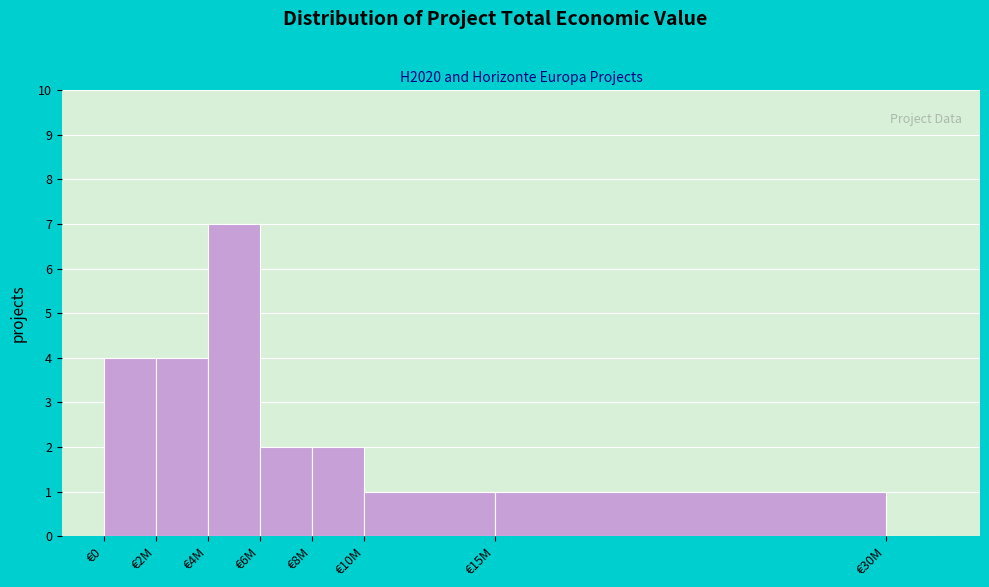

Reading left to right, extract all data points from this chart.

€0=4	€2M=4	€4M=7	€6M=2	€8M=2	€10M=1	€15M=1	€30M=0